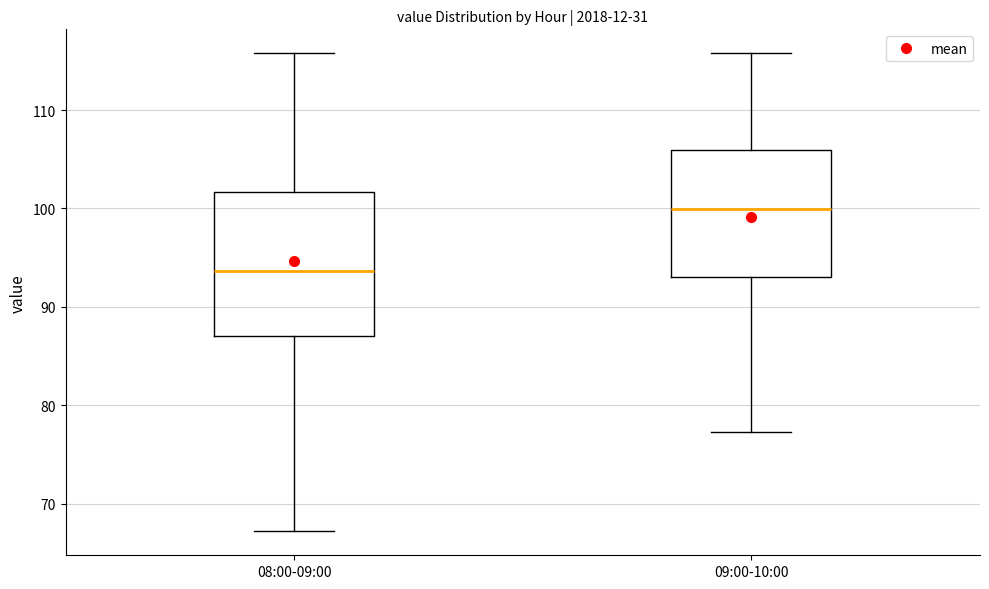

Reading left to right, transcribe this box plot: for each box, give where its median line is, the range the box spans, and where its two whiskers end, as read against the y-axis. The values are not printed on the chart, so give them approximately, as read against the axis.

08:00-09:00: median 94, box 87 to 102, whiskers 67 to 116
09:00-10:00: median 100, box 93 to 106, whiskers 77 to 116